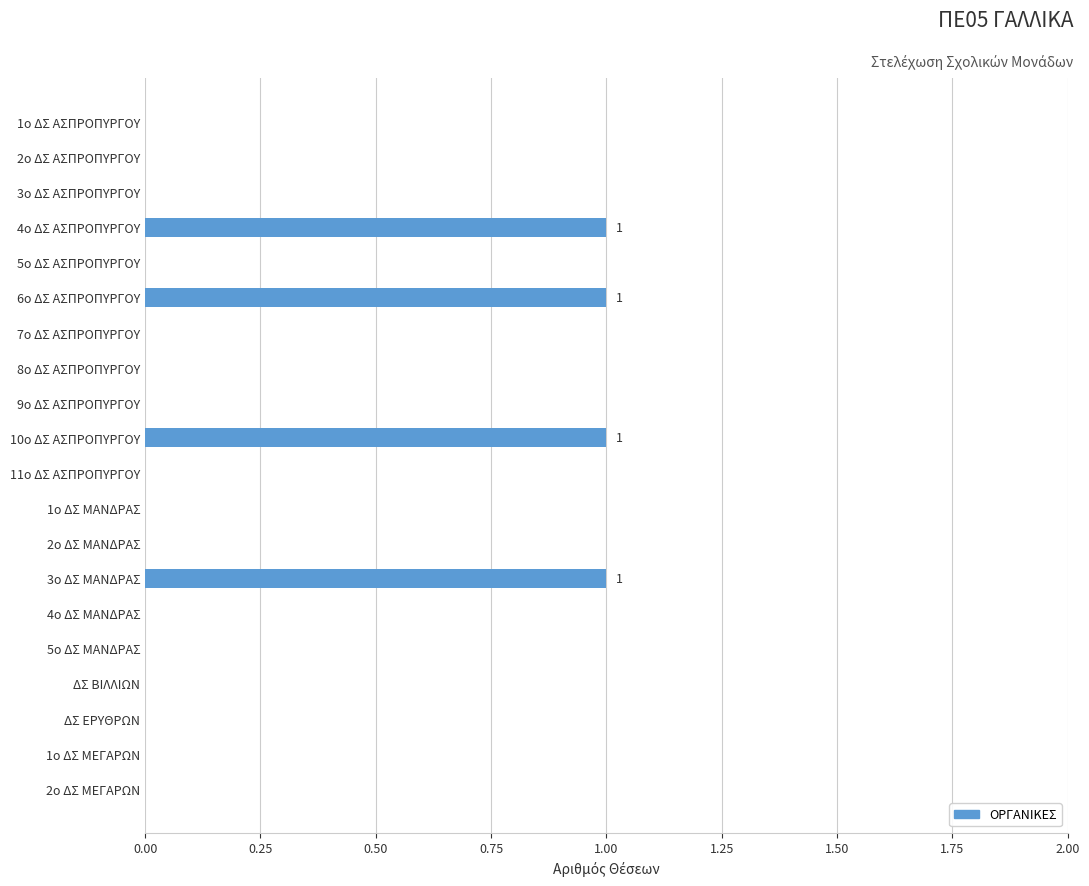

Between 7ο ΔΣ ΑΣΠΡΟΠΥΡΓΟΥ and 4ο ΔΣ ΑΣΠΡΟΠΥΡΓΟΥ, which is larger?

4ο ΔΣ ΑΣΠΡΟΠΥΡΓΟΥ